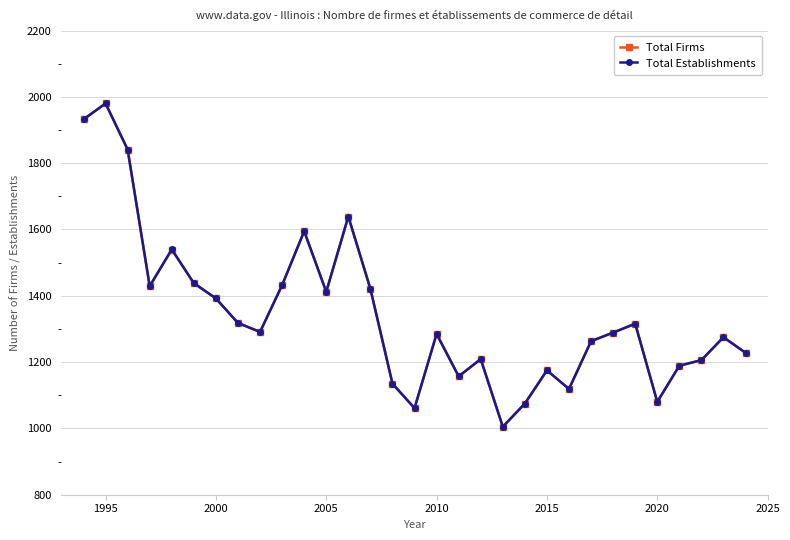

True or false: Total Firms has more than 0 interior local peaks.

True